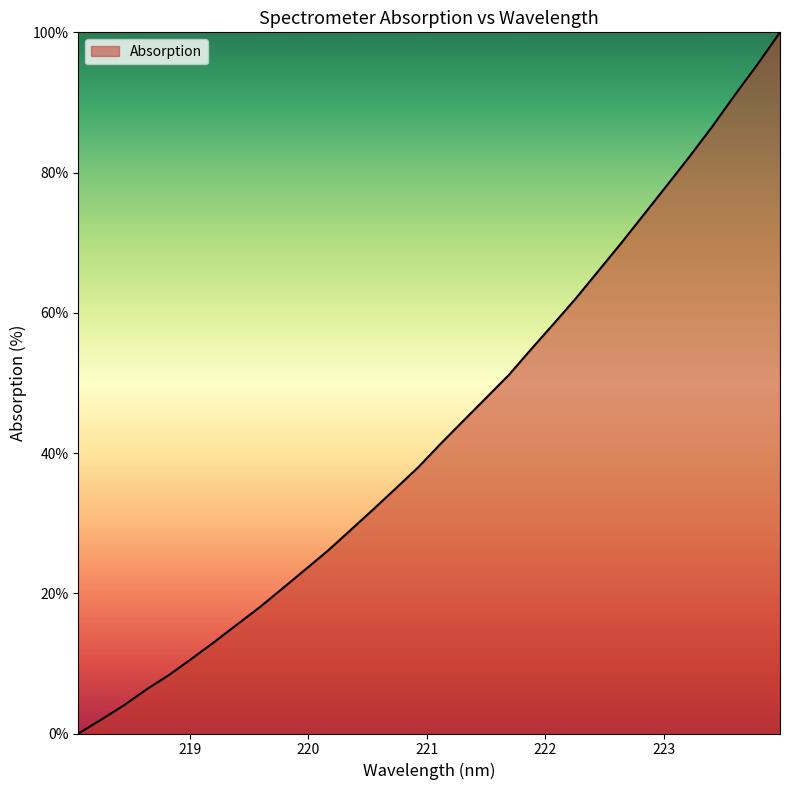

What is the maximum value shown in the chart?

100.0